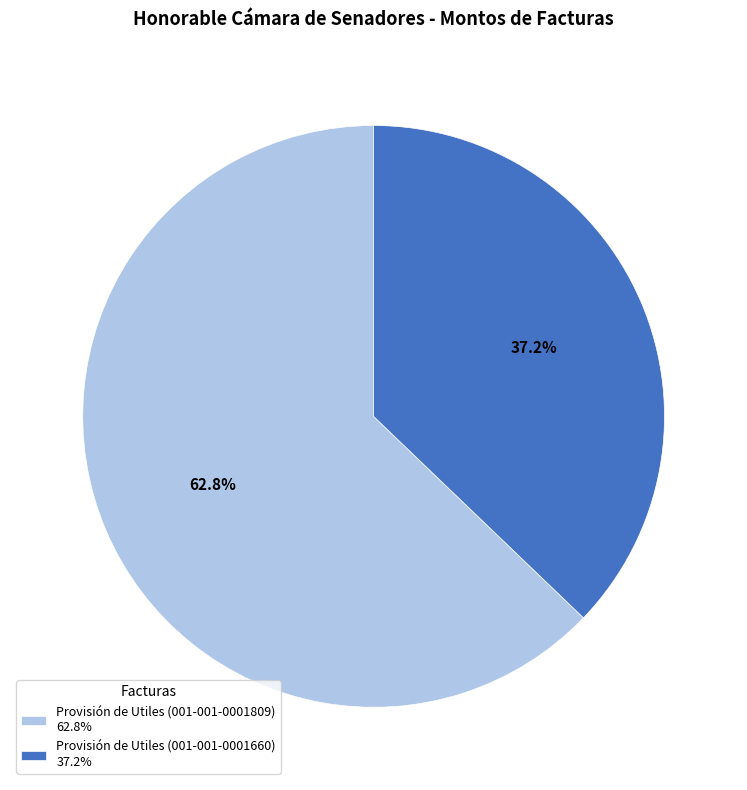

Which slice is the largest?

Provisión de Utiles (001-001-0001809)